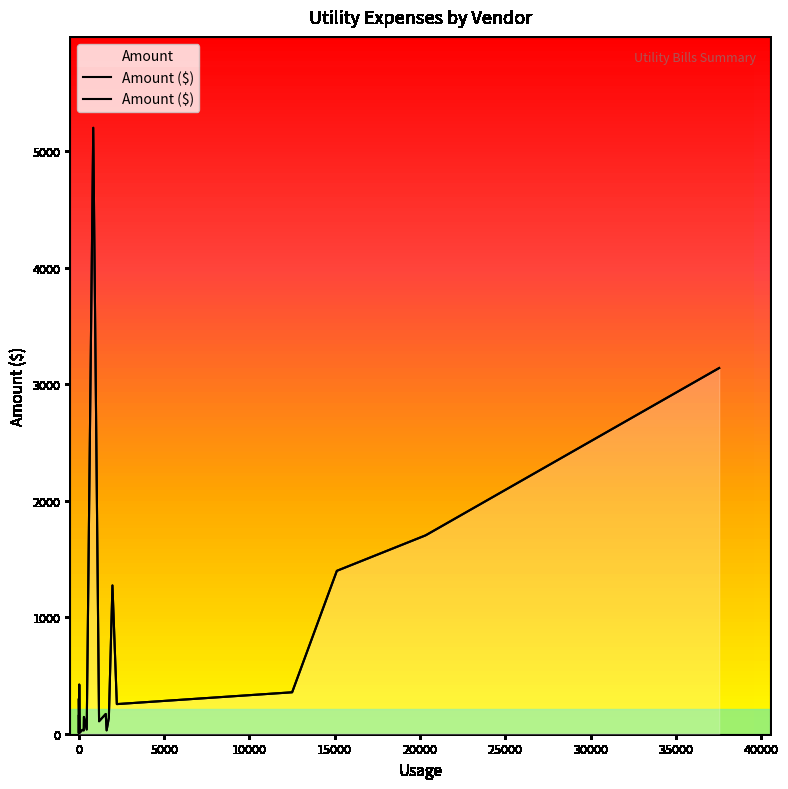

What is the minimum value shown in the chart?

4.4